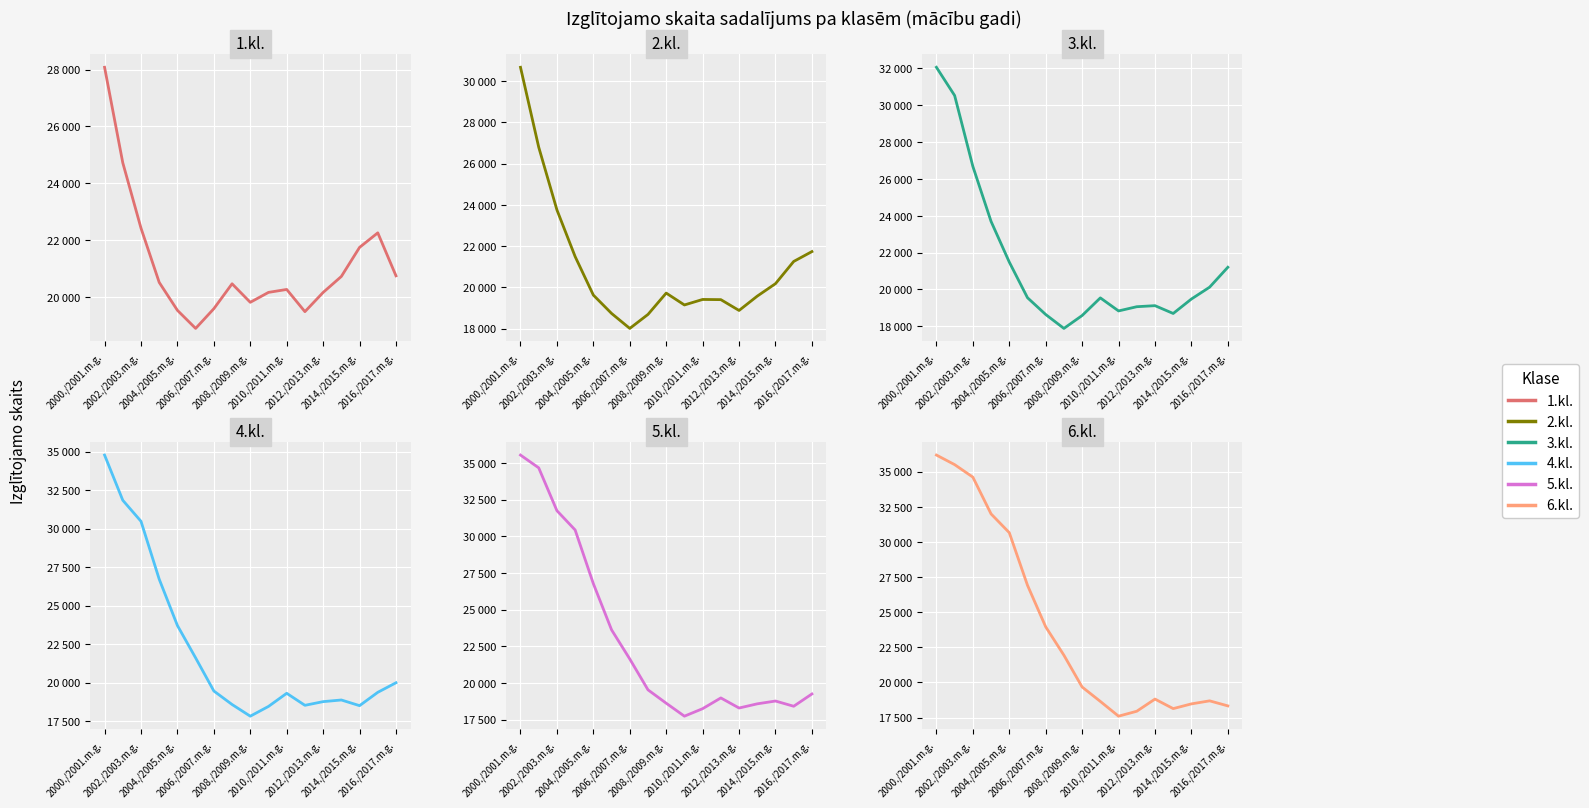

How many times do 1.kl. and 4.kl. cross each other?

1